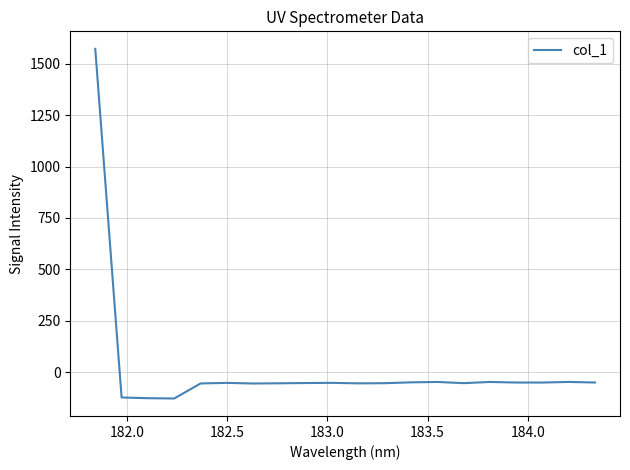

What is the difference between the maximum and minimum values?

1700.7